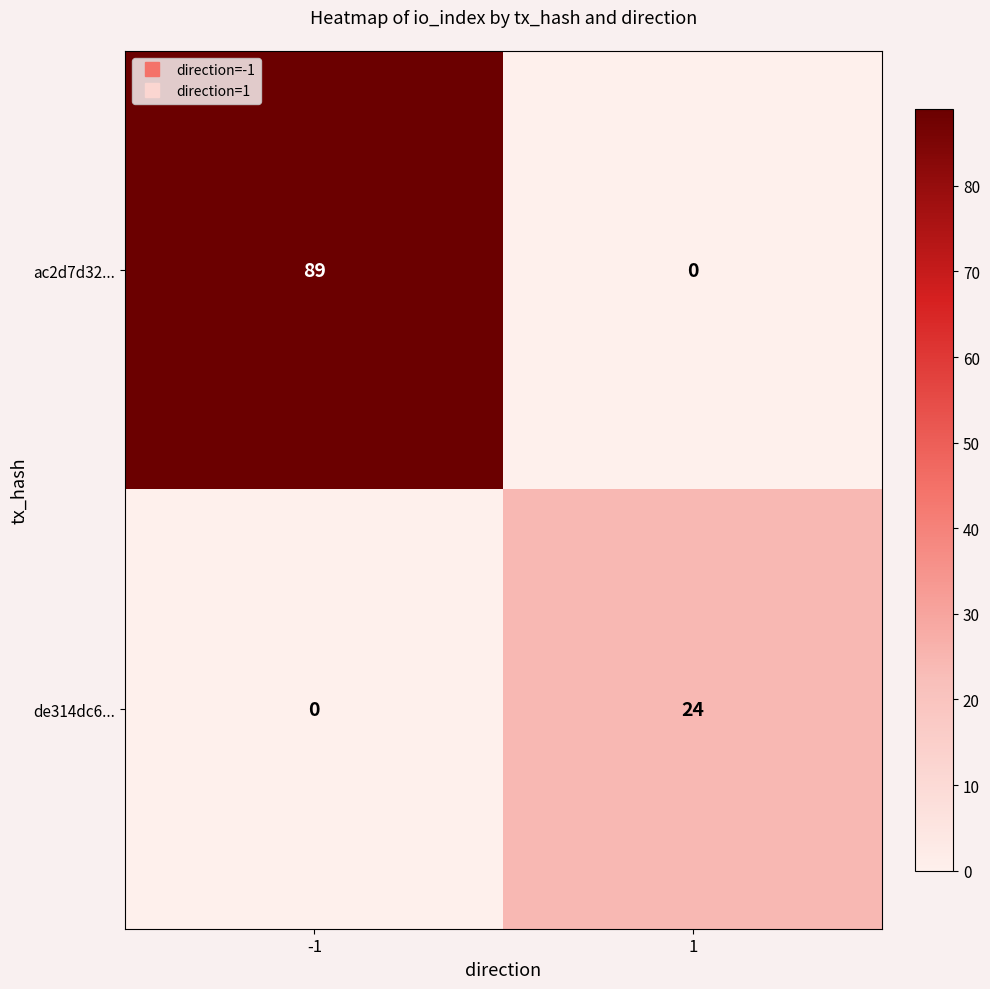

List the series in order of their overall mean, lowest first.

de314dc6..., ac2d7d32...